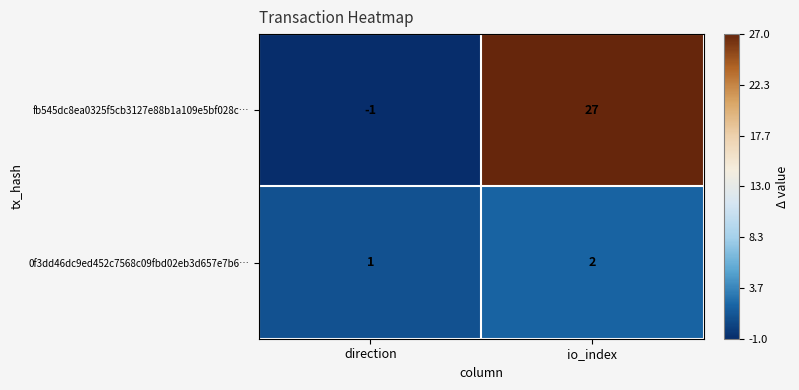

At how many categories does at least one series exceed 7?

1